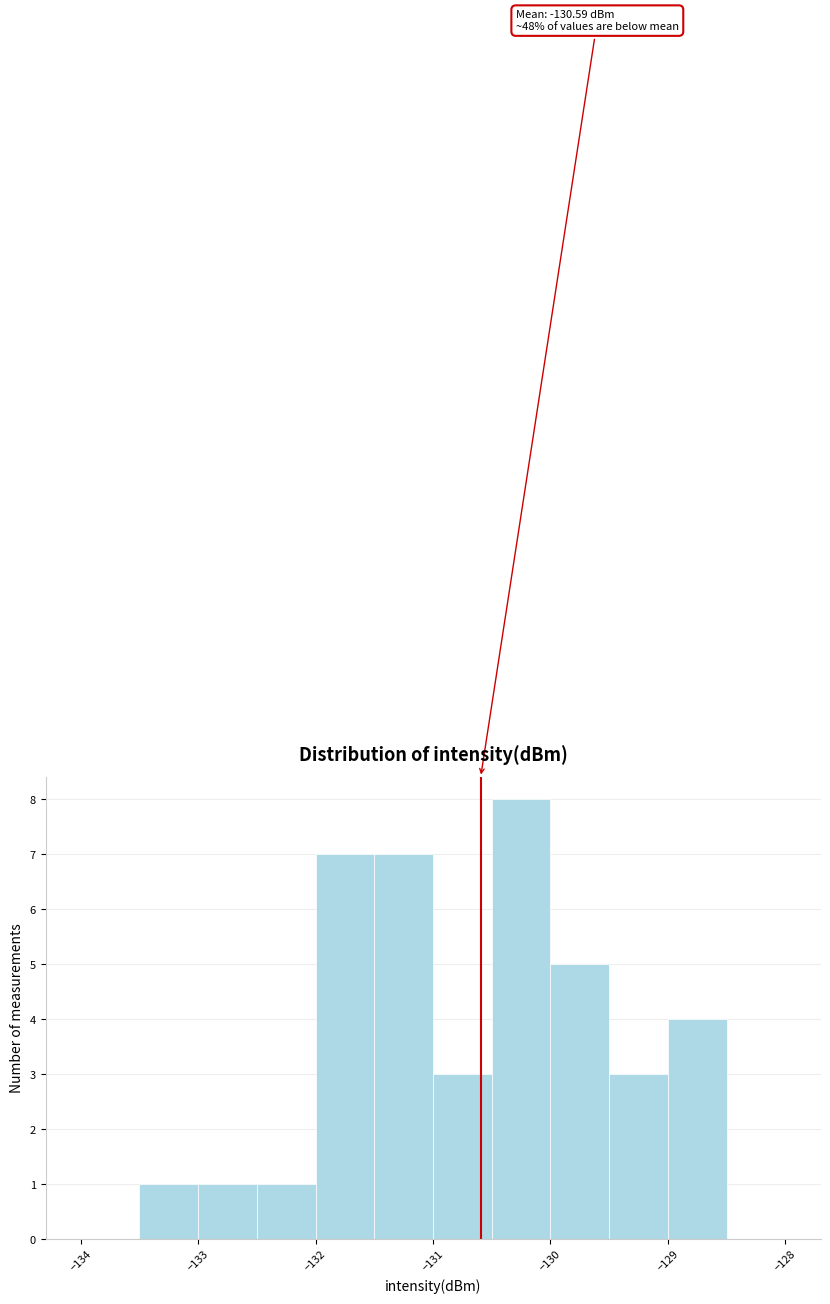

Over which range of the x-axis is the bar tallest?

-130.5 to -130.0